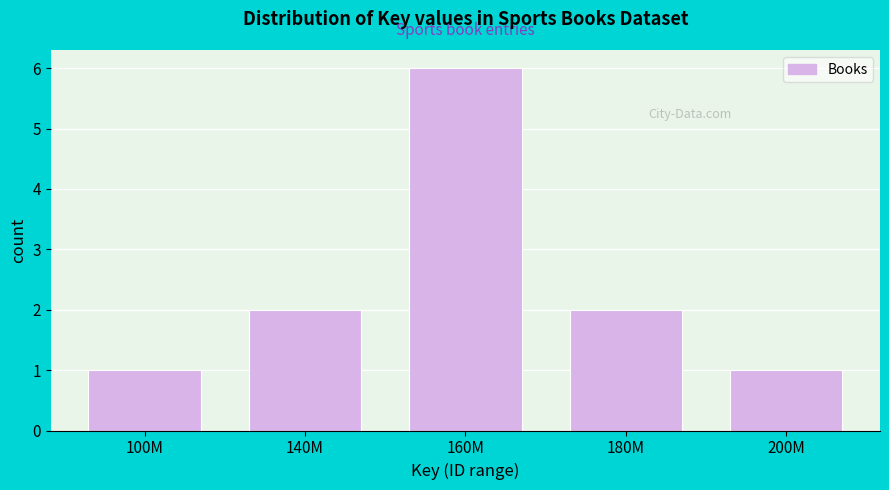

Reading left to right, what are all the values shown in this chart?

100M=1	140M=2	160M=6	180M=2	200M=1